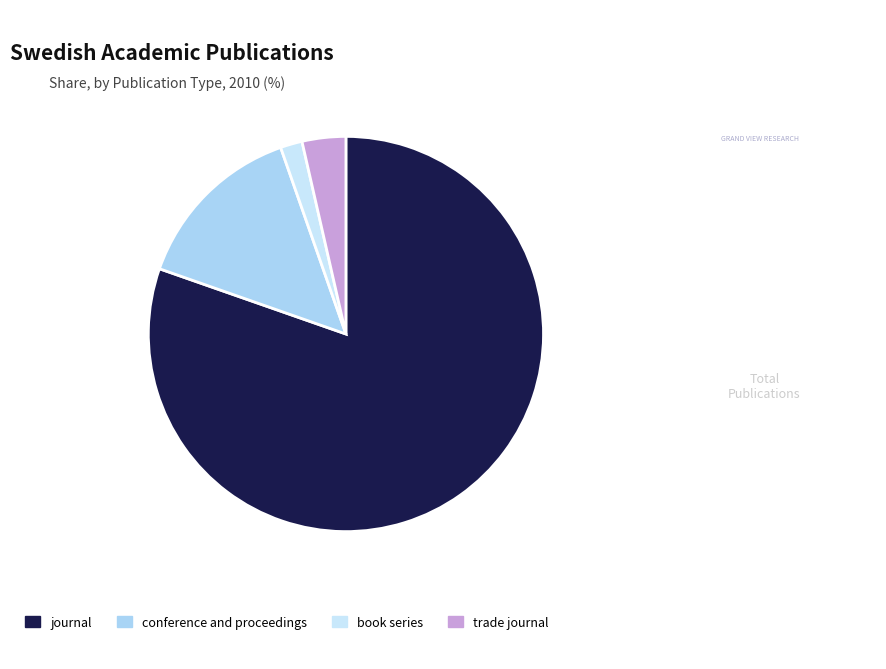

Which slice is the largest?

journal